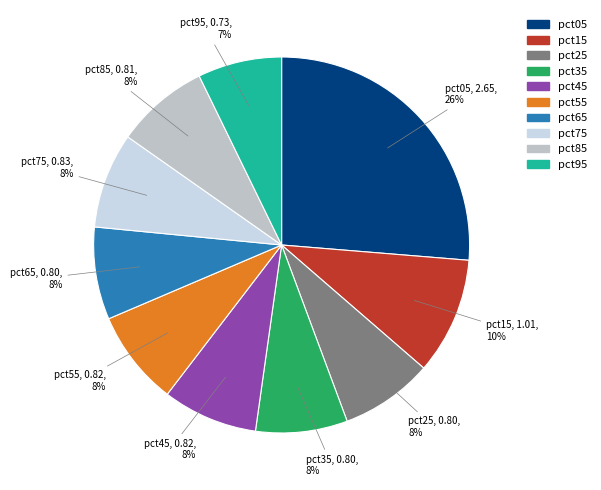

To the nearest percent, what percentage of the pie is pct75?

8%